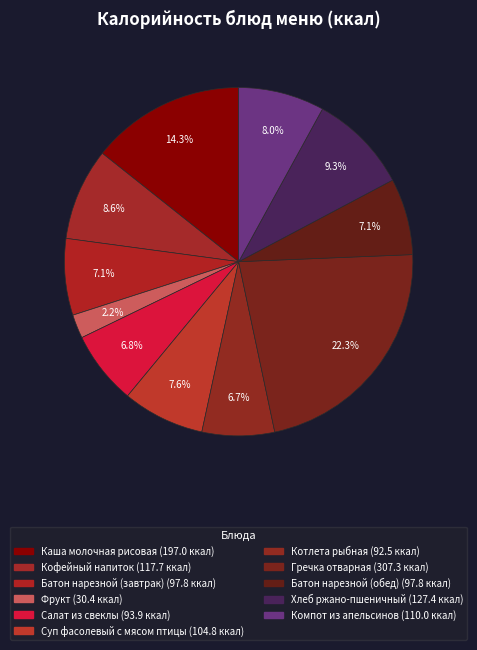

How many segments does this pie chart have?

11